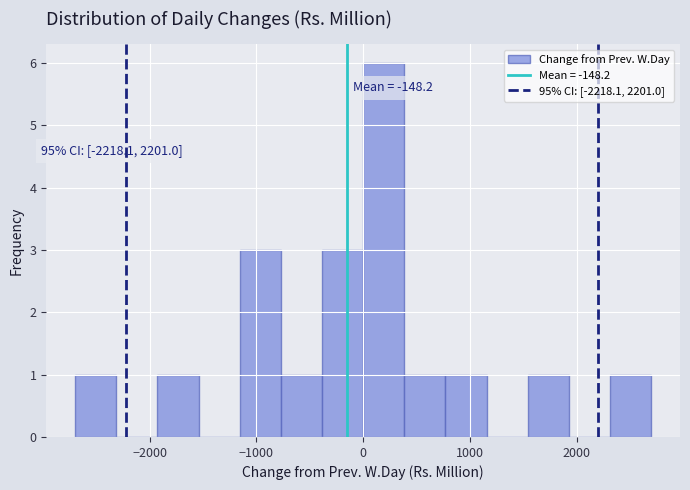

Read against the x-axis, roughly where is the centre of the tallest bar?

200